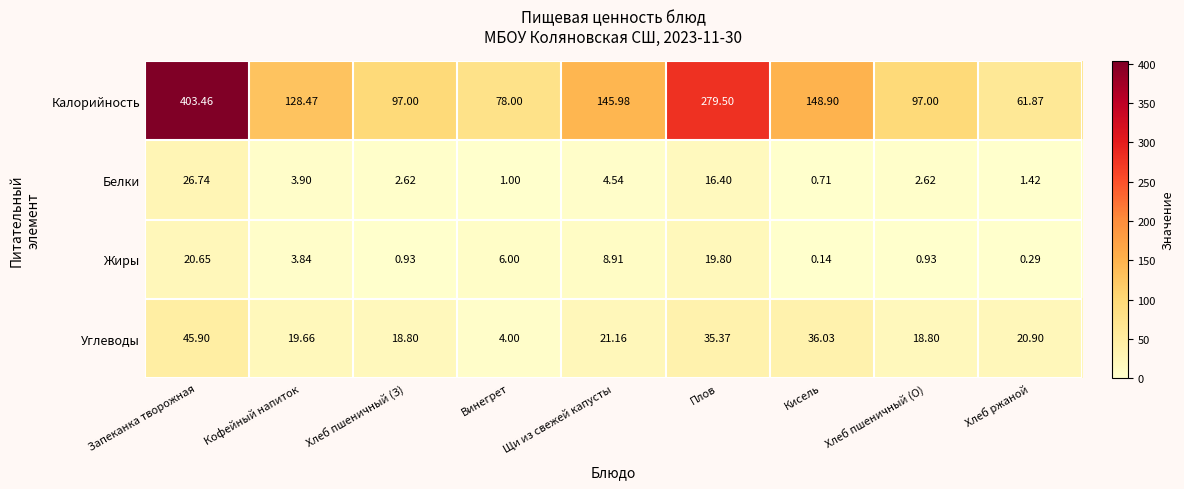

At which label does Белки reach its minimum?

Кисель